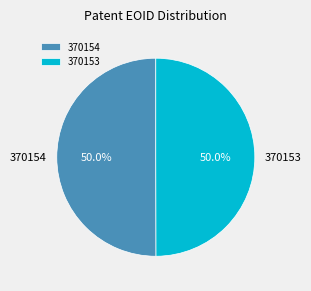

Count the number of slices in the pie.

2